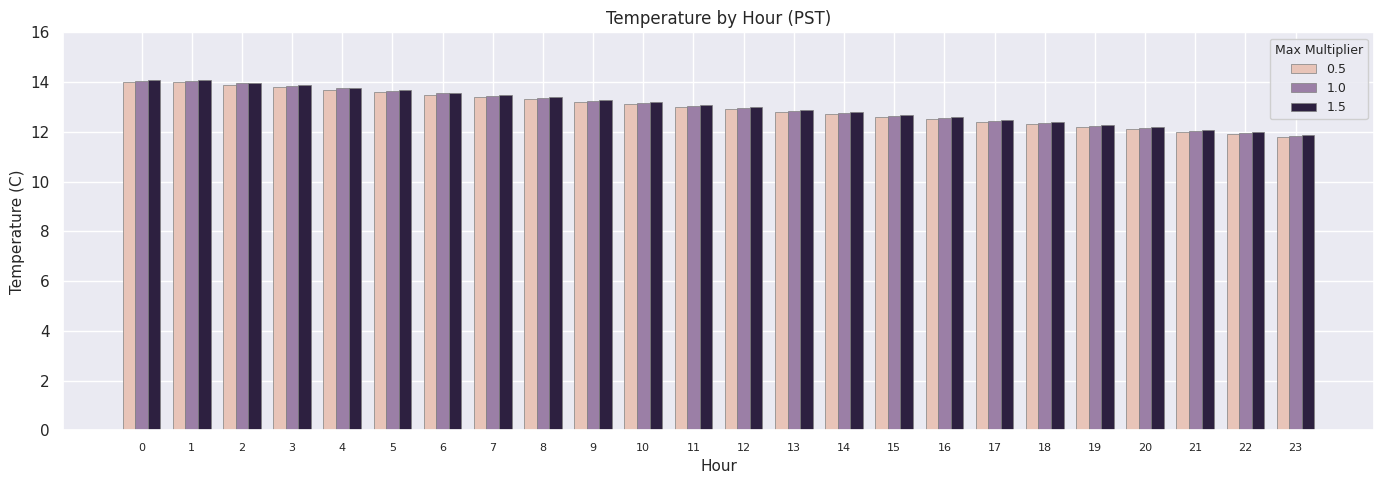

What is the value of the 1.0 bar at the 6th from the left?

13.7